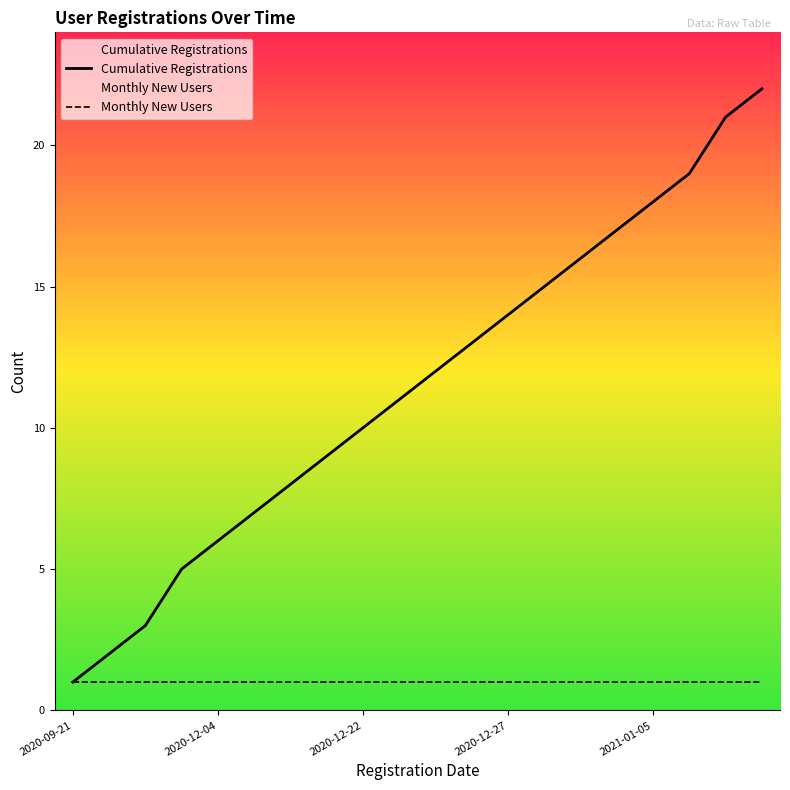

Is it true that Cumulative Registrations equals 14 at 2020-12-27?

True